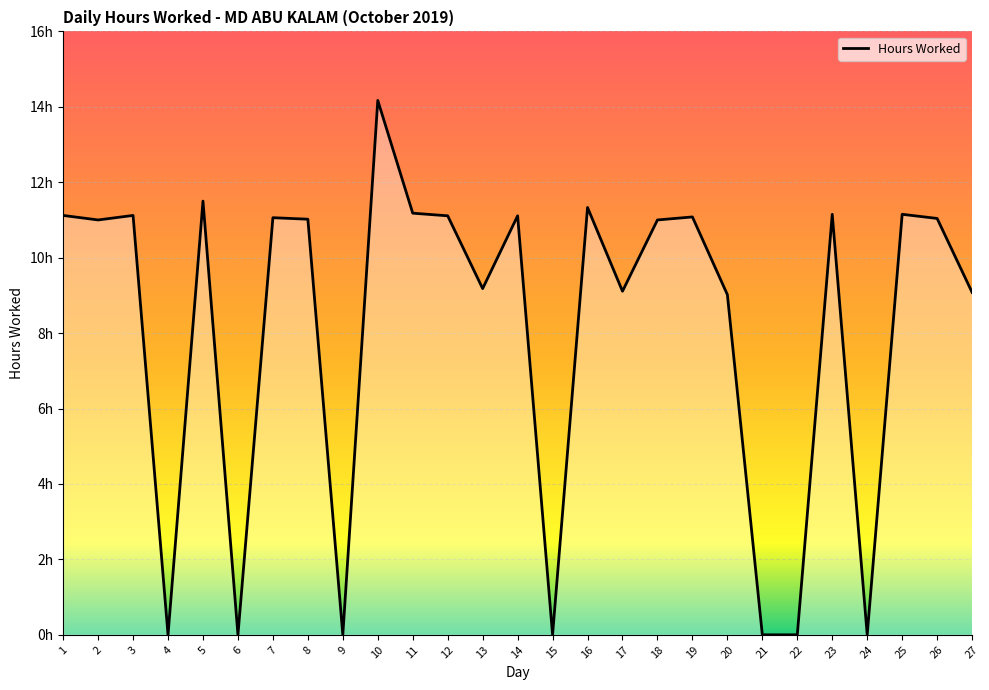

What is the difference between the second highest and second lowest values?

11.5